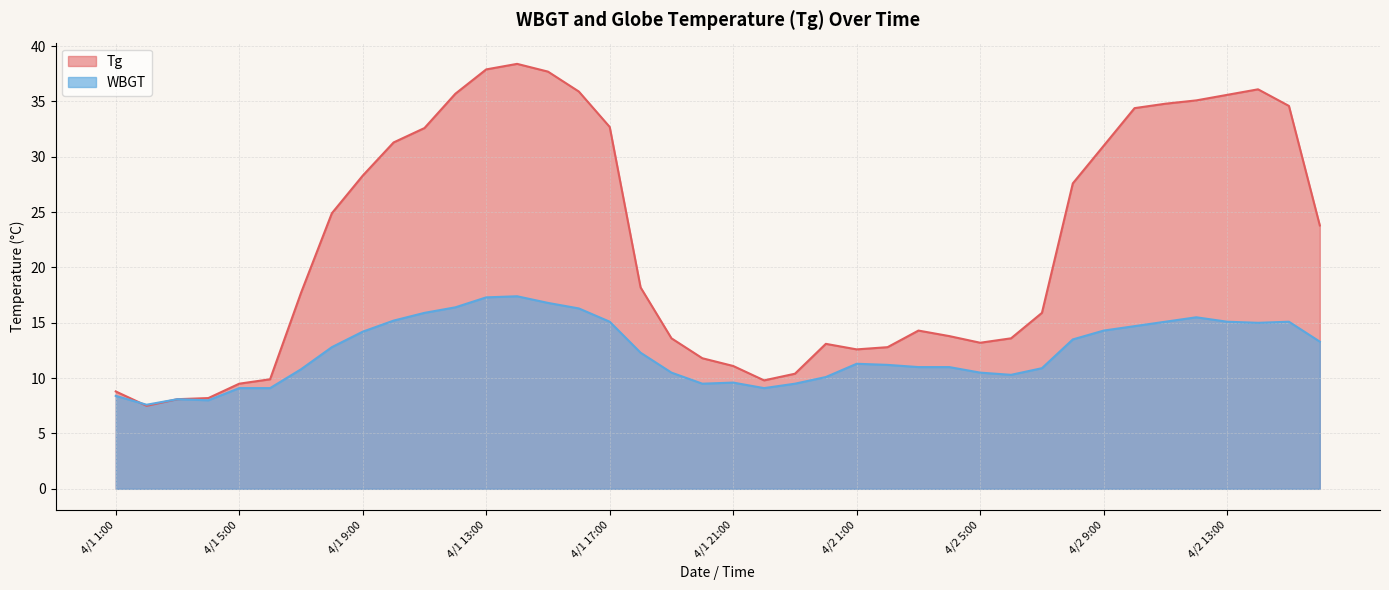

Between which two adjacent categories do Tg and WBGT first intersect?

4/1 1:00 and 4/1 2:00